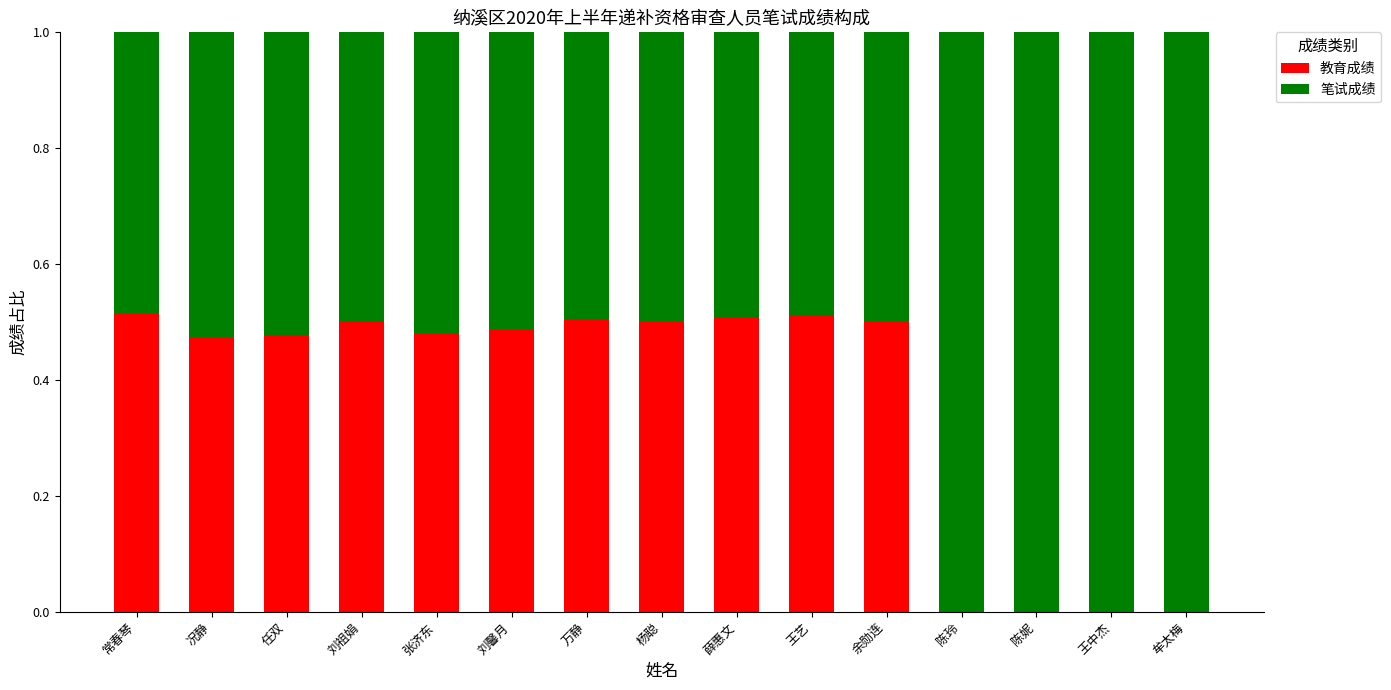

Are the bars grouped side by side (vs. stacked)?

No